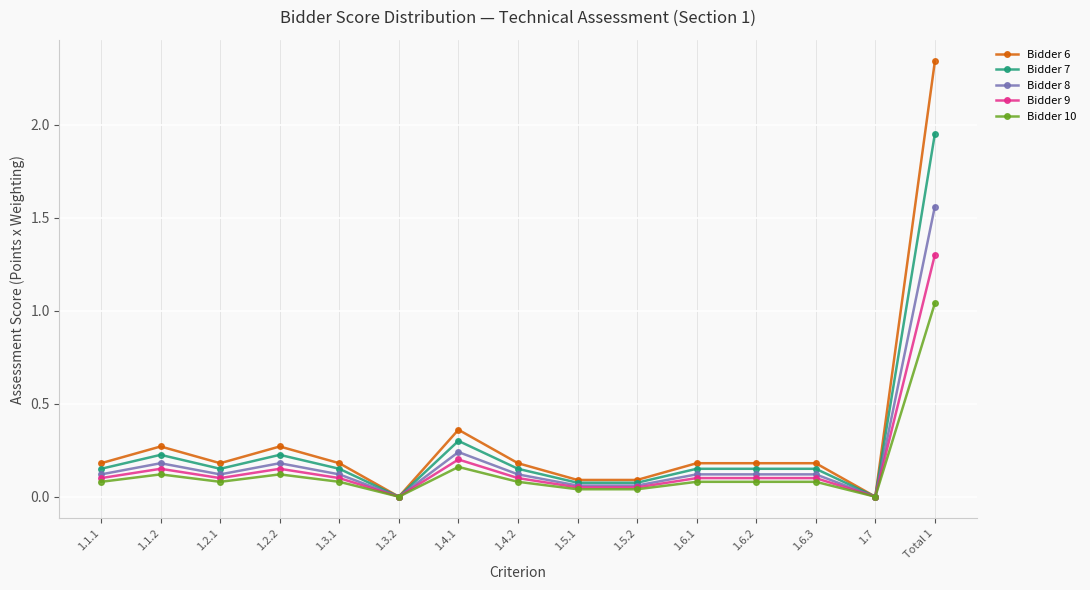

Rank the series by their maximum value, from highest to lowest.

Bidder 6, Bidder 7, Bidder 8, Bidder 9, Bidder 10